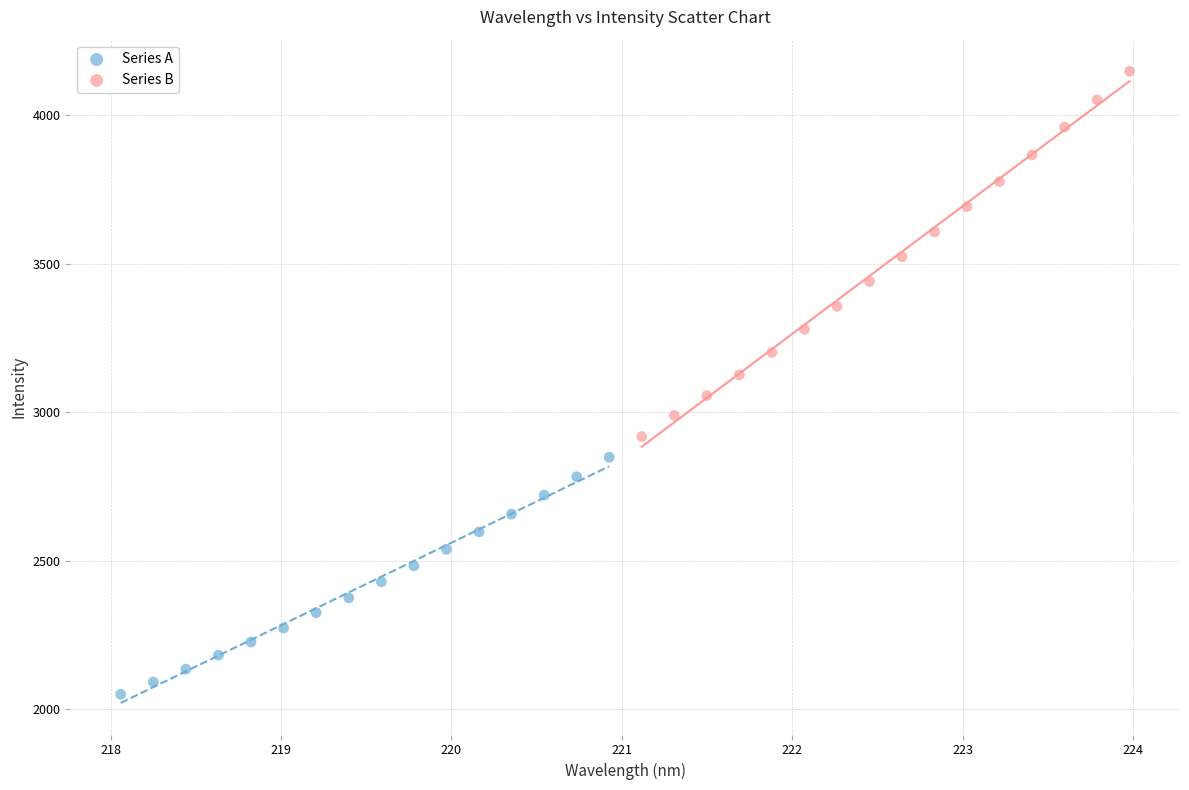

Which series reaches the minimum Y coordinate?

Series A